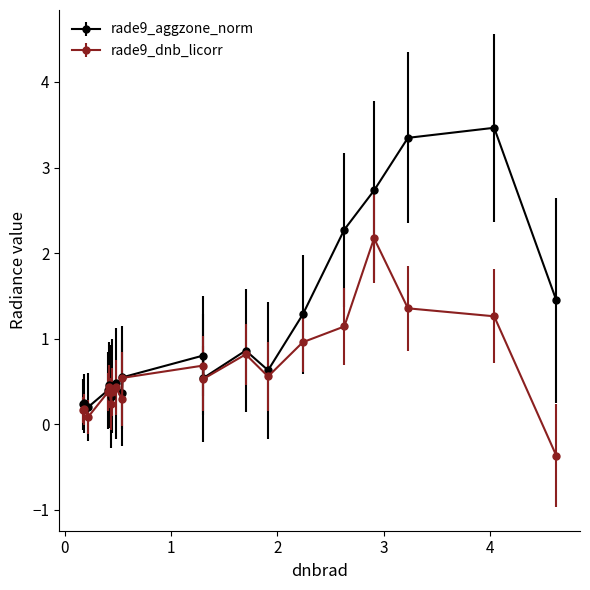

What is the minimum value shown in the chart?

-0.4